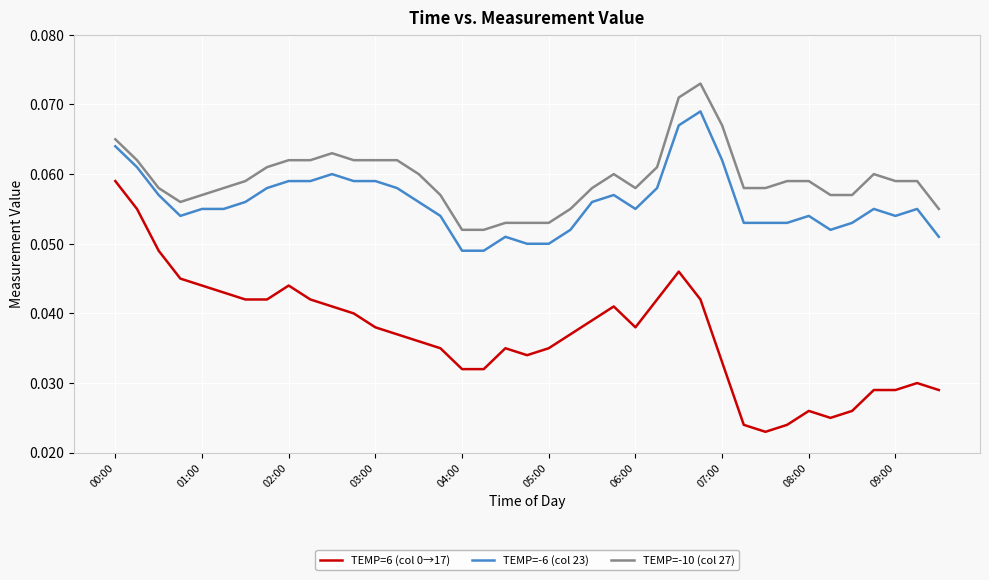

At how many categories does at least one series exceed 0?

39